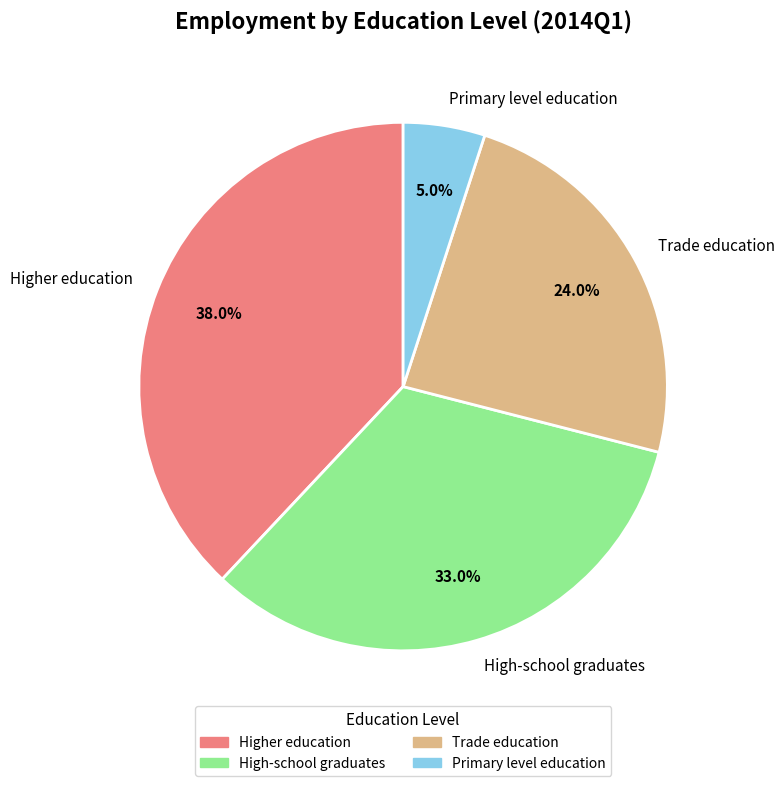

What percentage do Higher education and Primary level education together represent?

43.0%